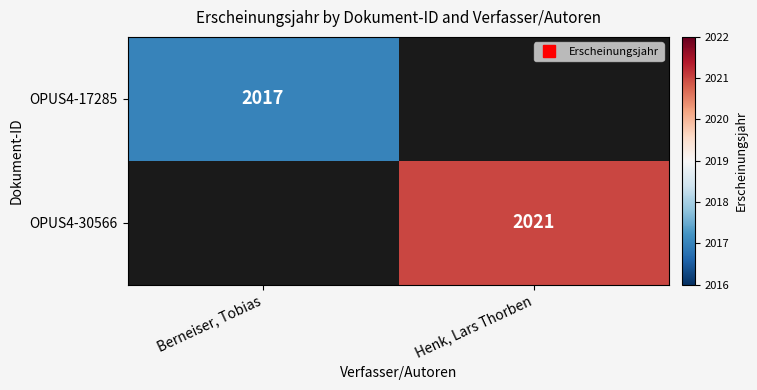

Which series has the largest range (max minus min)?

OPUS4-17285